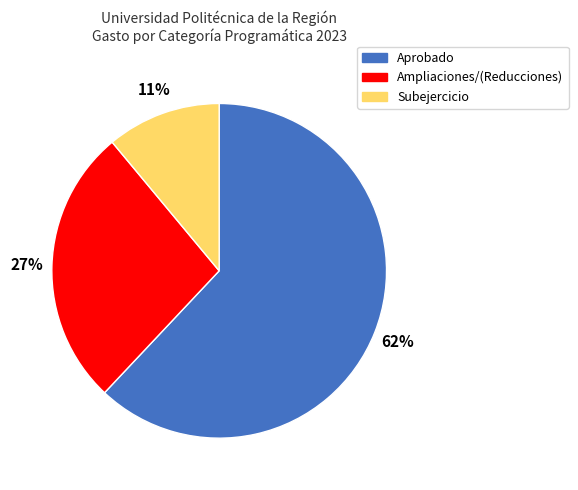

How many slices are in this pie chart?

3